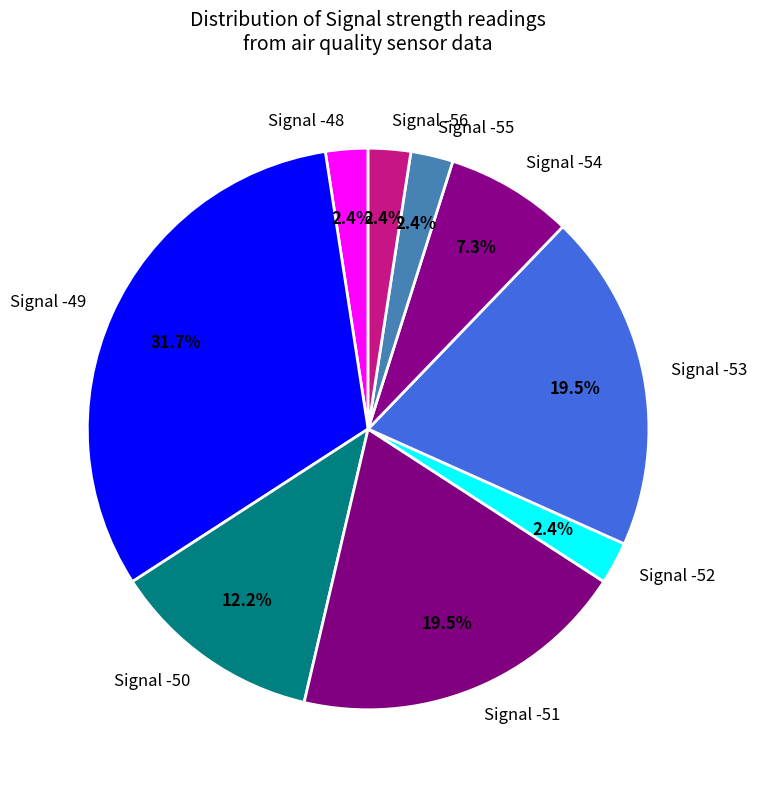

Which slice is the largest?

Signal -49